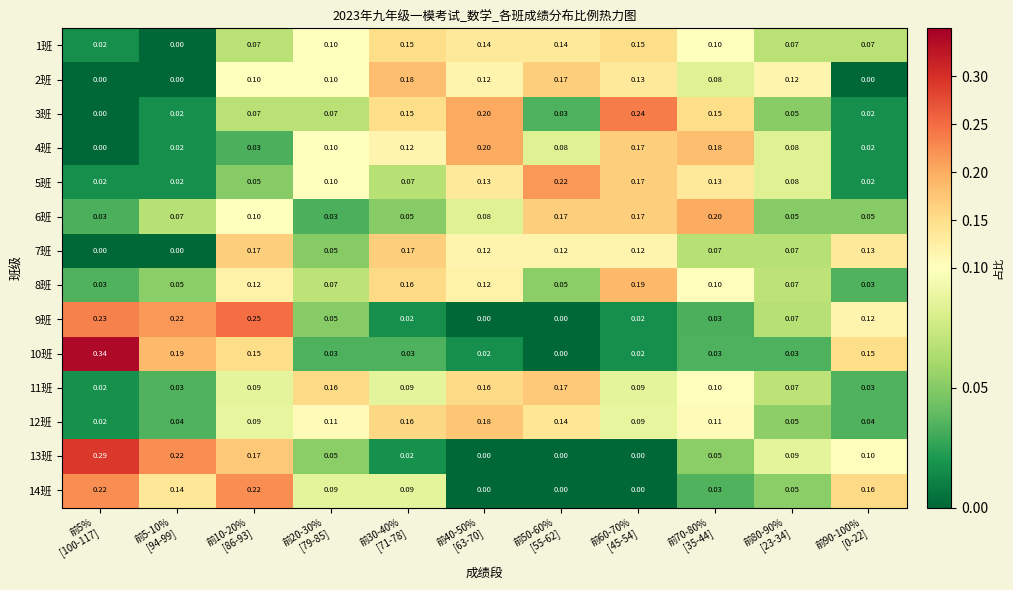

Reading left to right, list all the values displayed in this chart.

1班: 前5%
[100-117]=0.0	前5-10%
[94-99]=0.0	前10-20%
[86-93]=0.1	前20-30%
[79-85]=0.1	前30-40%
[71-78]=0.1	前40-50%
[63-70]=0.1	前50-60%
[55-62]=0.1	前60-70%
[45-54]=0.1	前70-80%
[35-44]=0.1	前80-90%
[23-34]=0.1	前90-100%
[0-22]=0.1
2班: 前5%
[100-117]=0.0	前5-10%
[94-99]=0.0	前10-20%
[86-93]=0.1	前20-30%
[79-85]=0.1	前30-40%
[71-78]=0.2	前40-50%
[63-70]=0.1	前50-60%
[55-62]=0.2	前60-70%
[45-54]=0.1	前70-80%
[35-44]=0.1	前80-90%
[23-34]=0.1	前90-100%
[0-22]=0.0
3班: 前5%
[100-117]=0.0	前5-10%
[94-99]=0.0	前10-20%
[86-93]=0.1	前20-30%
[79-85]=0.1	前30-40%
[71-78]=0.1	前40-50%
[63-70]=0.2	前50-60%
[55-62]=0.0	前60-70%
[45-54]=0.2	前70-80%
[35-44]=0.1	前80-90%
[23-34]=0.1	前90-100%
[0-22]=0.0
4班: 前5%
[100-117]=0.0	前5-10%
[94-99]=0.0	前10-20%
[86-93]=0.0	前20-30%
[79-85]=0.1	前30-40%
[71-78]=0.1	前40-50%
[63-70]=0.2	前50-60%
[55-62]=0.1	前60-70%
[45-54]=0.2	前70-80%
[35-44]=0.2	前80-90%
[23-34]=0.1	前90-100%
[0-22]=0.0
5班: 前5%
[100-117]=0.0	前5-10%
[94-99]=0.0	前10-20%
[86-93]=0.1	前20-30%
[79-85]=0.1	前30-40%
[71-78]=0.1	前40-50%
[63-70]=0.1	前50-60%
[55-62]=0.2	前60-70%
[45-54]=0.2	前70-80%
[35-44]=0.1	前80-90%
[23-34]=0.1	前90-100%
[0-22]=0.0
6班: 前5%
[100-117]=0.0	前5-10%
[94-99]=0.1	前10-20%
[86-93]=0.1	前20-30%
[79-85]=0.0	前30-40%
[71-78]=0.1	前40-50%
[63-70]=0.1	前50-60%
[55-62]=0.2	前60-70%
[45-54]=0.2	前70-80%
[35-44]=0.2	前80-90%
[23-34]=0.1	前90-100%
[0-22]=0.1
7班: 前5%
[100-117]=0.0	前5-10%
[94-99]=0.0	前10-20%
[86-93]=0.2	前20-30%
[79-85]=0.1	前30-40%
[71-78]=0.2	前40-50%
[63-70]=0.1	前50-60%
[55-62]=0.1	前60-70%
[45-54]=0.1	前70-80%
[35-44]=0.1	前80-90%
[23-34]=0.1	前90-100%
[0-22]=0.1
8班: 前5%
[100-117]=0.0	前5-10%
[94-99]=0.1	前10-20%
[86-93]=0.1	前20-30%
[79-85]=0.1	前30-40%
[71-78]=0.2	前40-50%
[63-70]=0.1	前50-60%
[55-62]=0.1	前60-70%
[45-54]=0.2	前70-80%
[35-44]=0.1	前80-90%
[23-34]=0.1	前90-100%
[0-22]=0.0
9班: 前5%
[100-117]=0.2	前5-10%
[94-99]=0.2	前10-20%
[86-93]=0.2	前20-30%
[79-85]=0.1	前30-40%
[71-78]=0.0	前40-50%
[63-70]=0.0	前50-60%
[55-62]=0.0	前60-70%
[45-54]=0.0	前70-80%
[35-44]=0.0	前80-90%
[23-34]=0.1	前90-100%
[0-22]=0.1
10班: 前5%
[100-117]=0.3	前5-10%
[94-99]=0.2	前10-20%
[86-93]=0.1	前20-30%
[79-85]=0.0	前30-40%
[71-78]=0.0	前40-50%
[63-70]=0.0	前50-60%
[55-62]=0.0	前60-70%
[45-54]=0.0	前70-80%
[35-44]=0.0	前80-90%
[23-34]=0.0	前90-100%
[0-22]=0.1
11班: 前5%
[100-117]=0.0	前5-10%
[94-99]=0.0	前10-20%
[86-93]=0.1	前20-30%
[79-85]=0.2	前30-40%
[71-78]=0.1	前40-50%
[63-70]=0.2	前50-60%
[55-62]=0.2	前60-70%
[45-54]=0.1	前70-80%
[35-44]=0.1	前80-90%
[23-34]=0.1	前90-100%
[0-22]=0.0
12班: 前5%
[100-117]=0.0	前5-10%
[94-99]=0.0	前10-20%
[86-93]=0.1	前20-30%
[79-85]=0.1	前30-40%
[71-78]=0.2	前40-50%
[63-70]=0.2	前50-60%
[55-62]=0.1	前60-70%
[45-54]=0.1	前70-80%
[35-44]=0.1	前80-90%
[23-34]=0.1	前90-100%
[0-22]=0.0
13班: 前5%
[100-117]=0.3	前5-10%
[94-99]=0.2	前10-20%
[86-93]=0.2	前20-30%
[79-85]=0.1	前30-40%
[71-78]=0.0	前40-50%
[63-70]=0.0	前50-60%
[55-62]=0.0	前60-70%
[45-54]=0.0	前70-80%
[35-44]=0.1	前80-90%
[23-34]=0.1	前90-100%
[0-22]=0.1
14班: 前5%
[100-117]=0.2	前5-10%
[94-99]=0.1	前10-20%
[86-93]=0.2	前20-30%
[79-85]=0.1	前30-40%
[71-78]=0.1	前40-50%
[63-70]=0.0	前50-60%
[55-62]=0.0	前60-70%
[45-54]=0.0	前70-80%
[35-44]=0.0	前80-90%
[23-34]=0.1	前90-100%
[0-22]=0.2